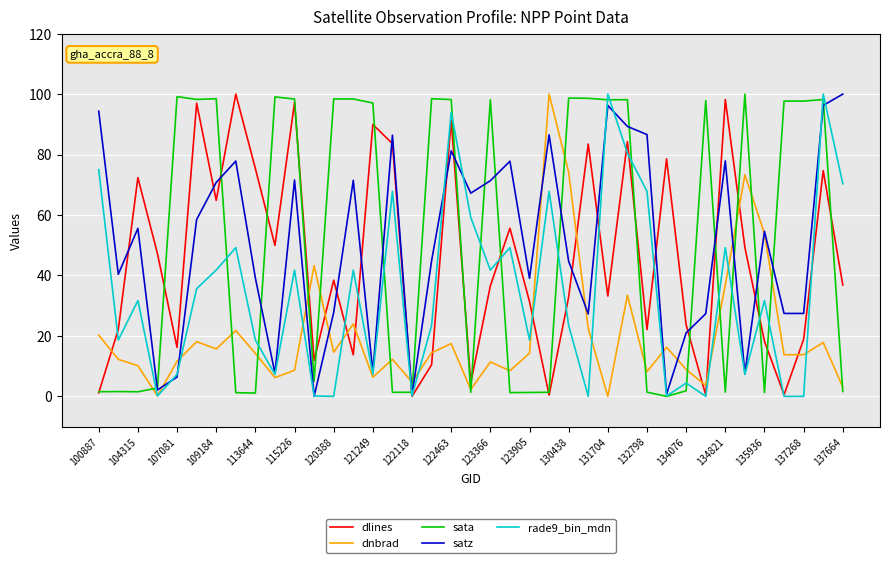

What is the highest value of the sata series?

100.0